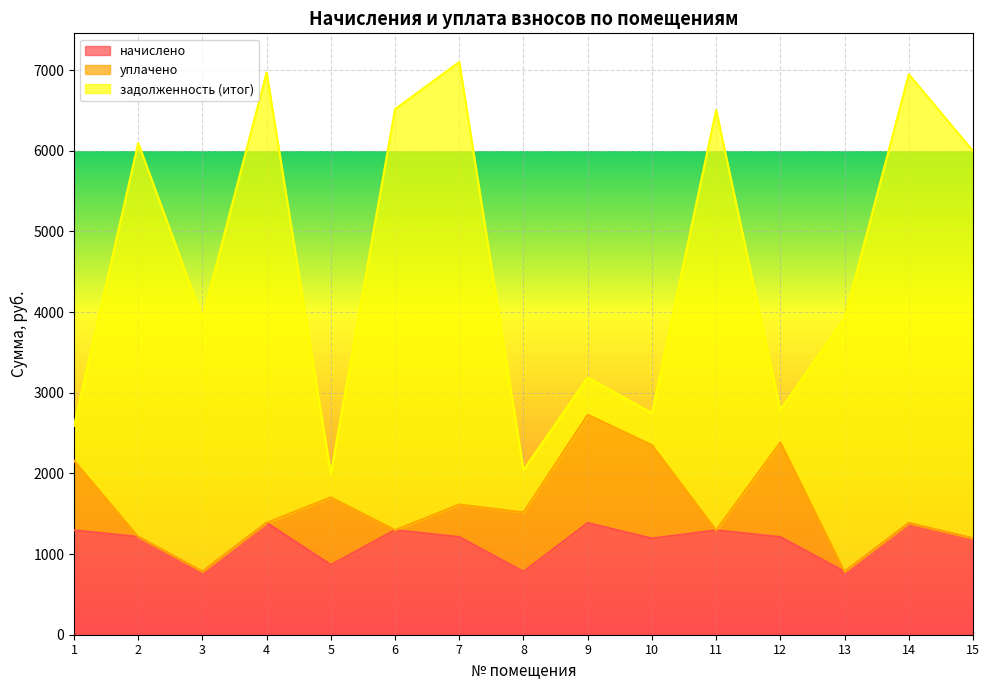

What is the approximate value of начислено at 3?

781.7